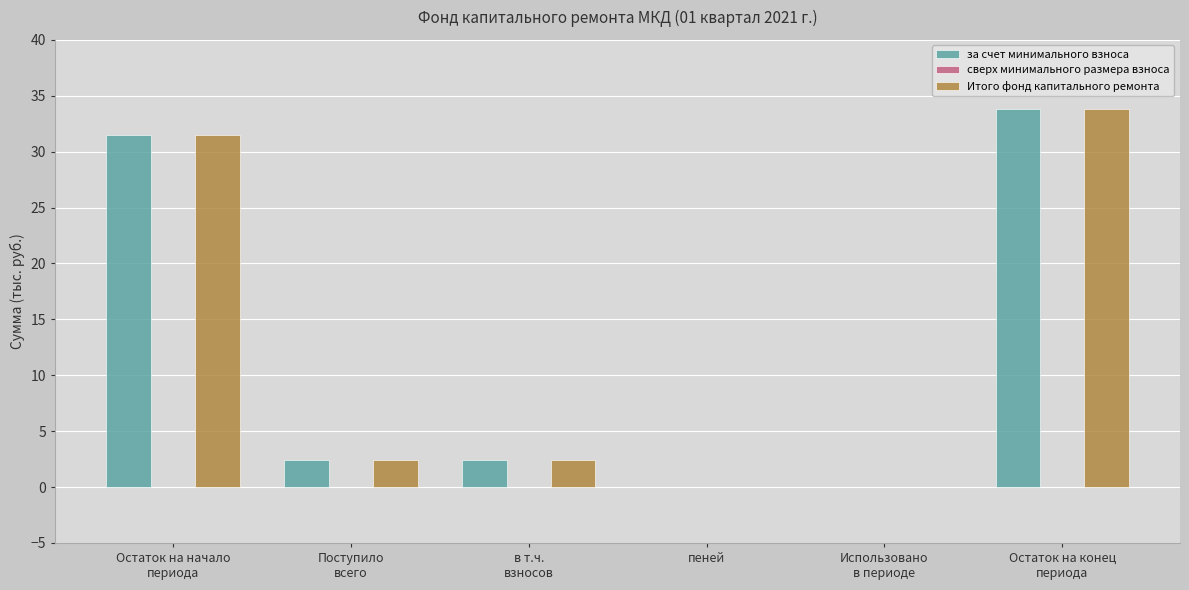

What is the sum of all за счет минимального взноса values?

70.0